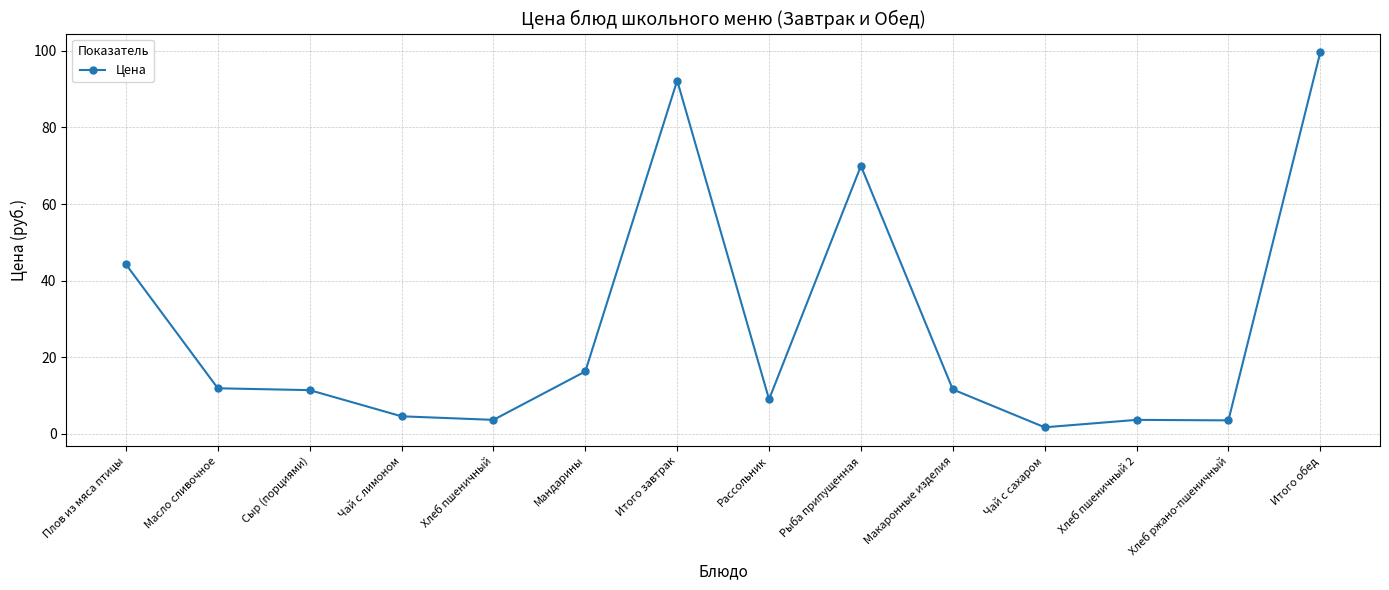

True or false: there are more than 1 points higher than both neighbors.

True